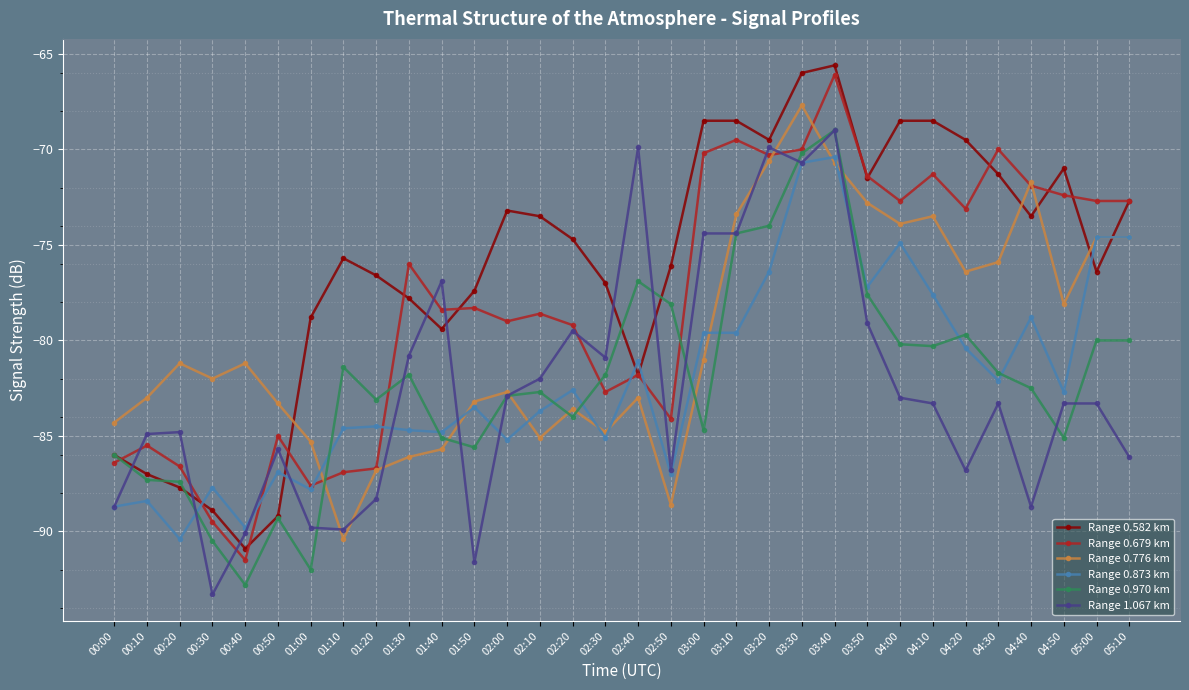

Which series ends up on top after the final intersection of Range 1.067 km and Range 0.679 km?

Range 0.679 km